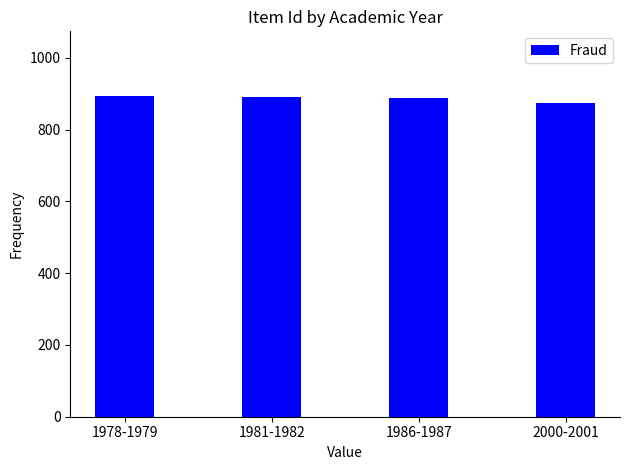

What is the smallest value displayed?

873